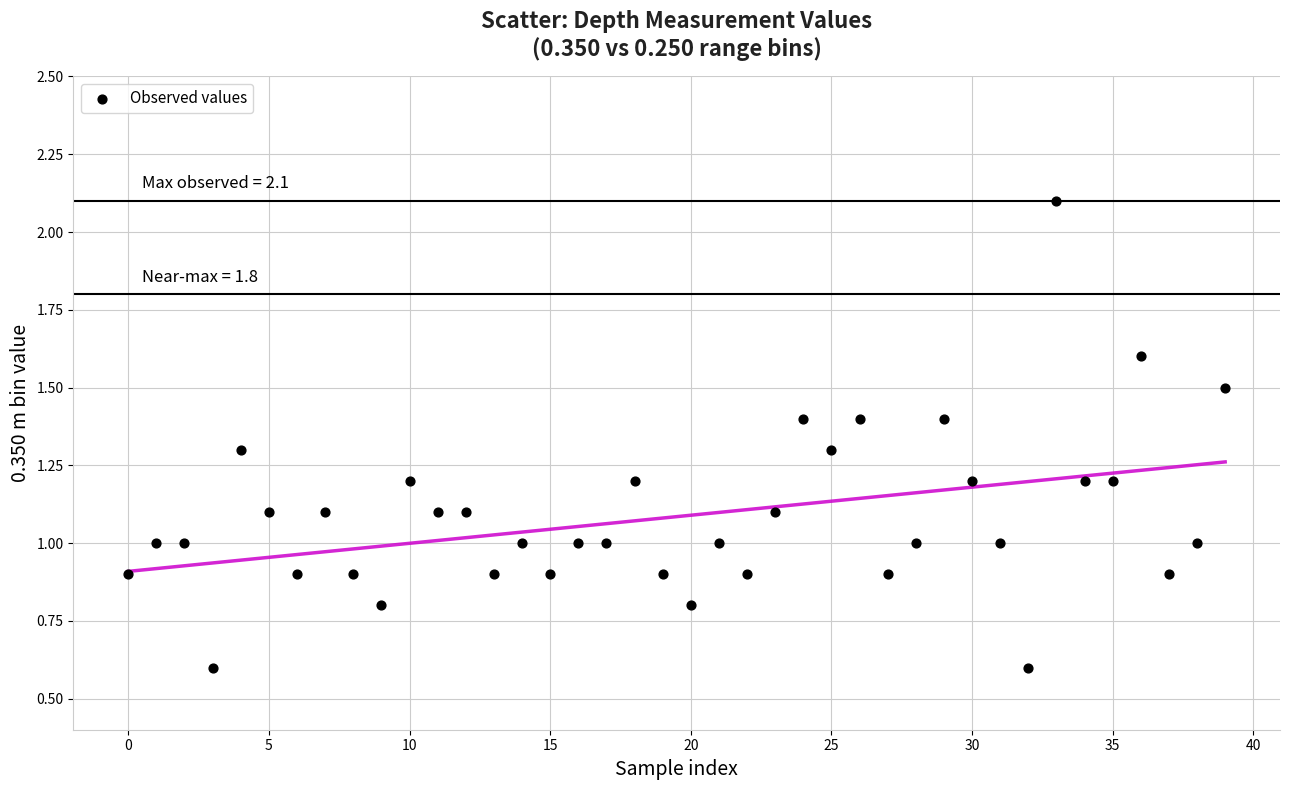

What is the range of Y values (max minus min)?

1.5